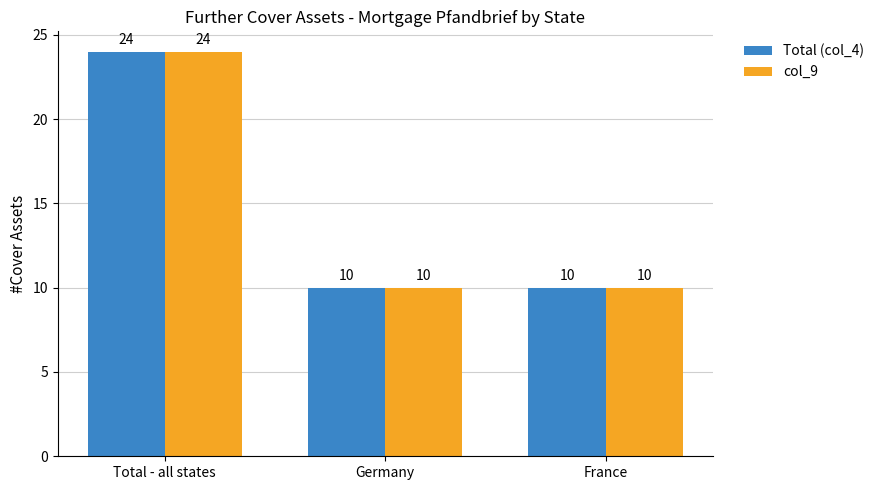

At which category is the sum across all series the highest?

Total - all states